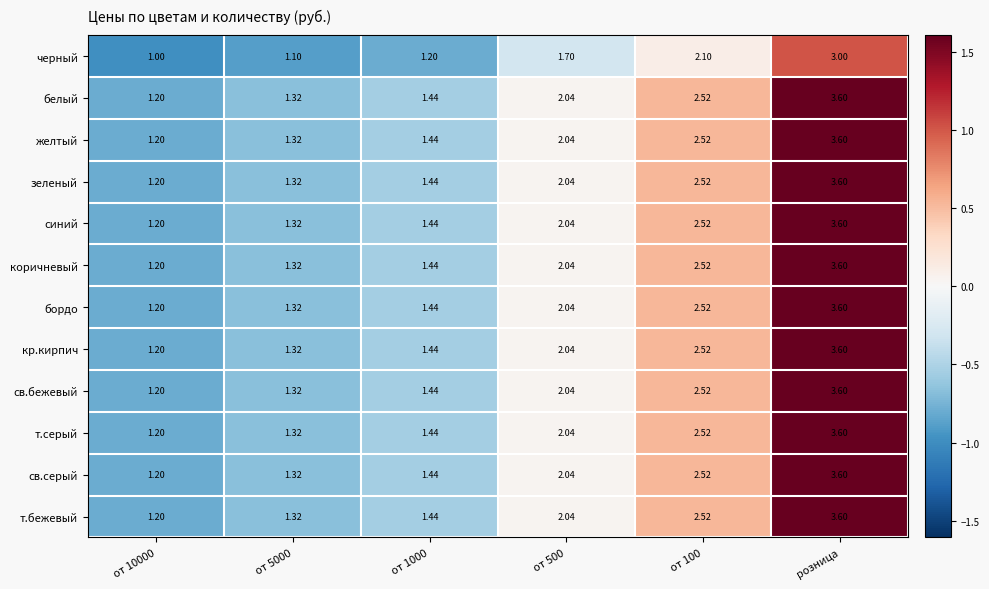

At which category is the sum across all series the highest?

розница